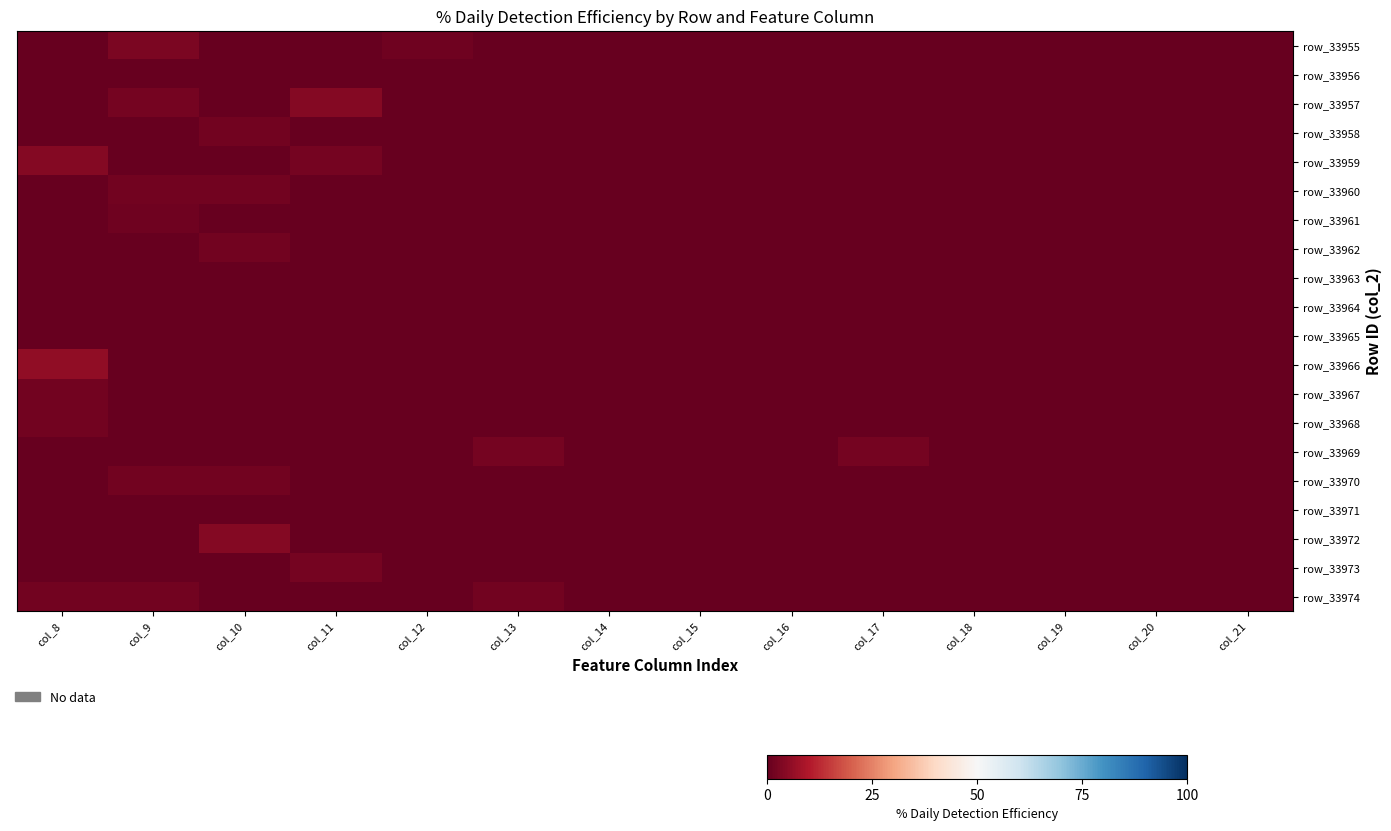

At how many categories does at least one series exceed 4?

3